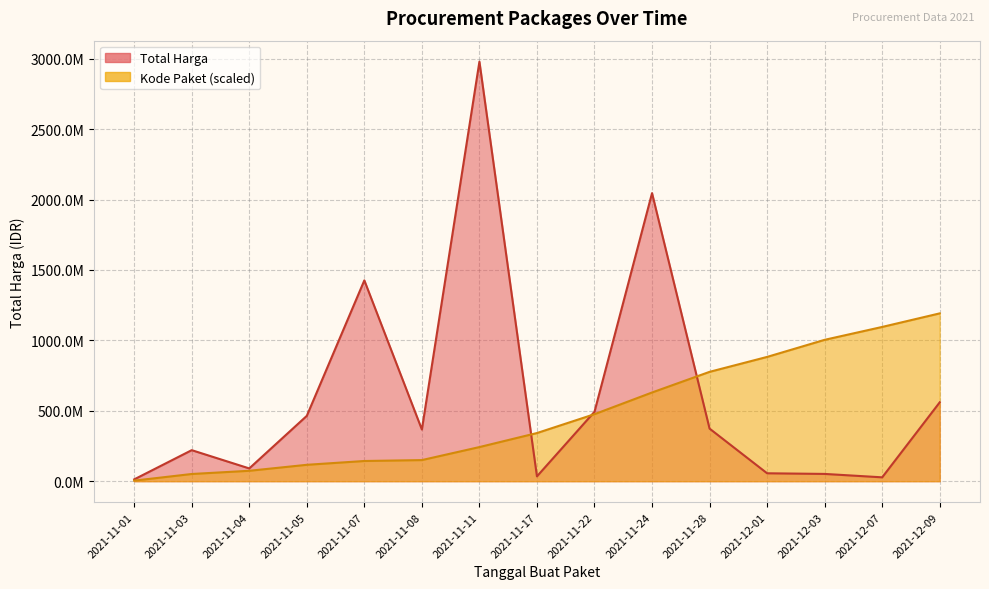

What is the minimum value for Total Harga?

12787500.0